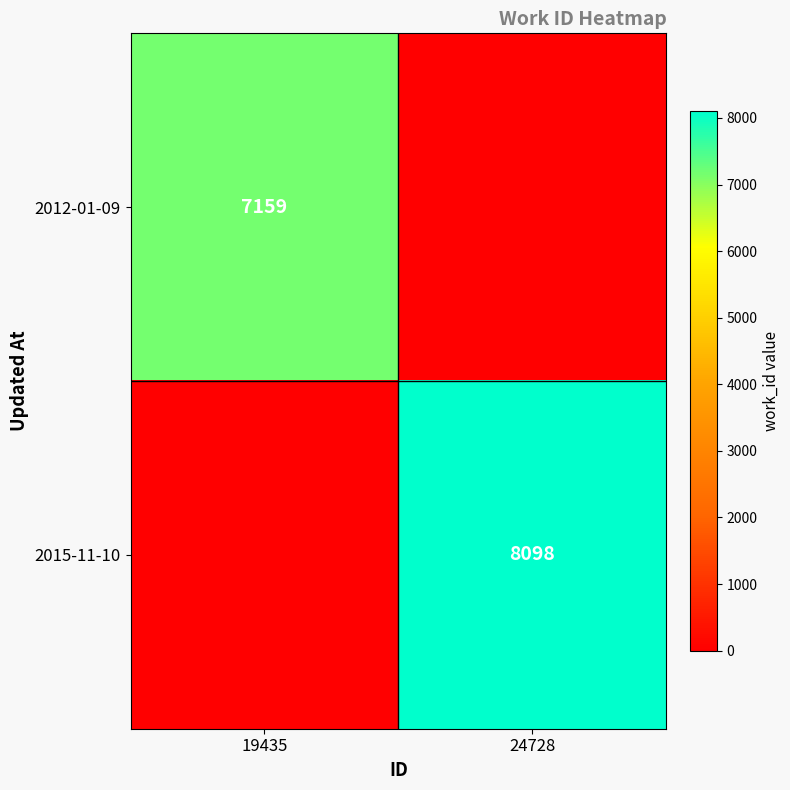

The value of 2012-01-09 at 19435 is 11854. True or false?

False